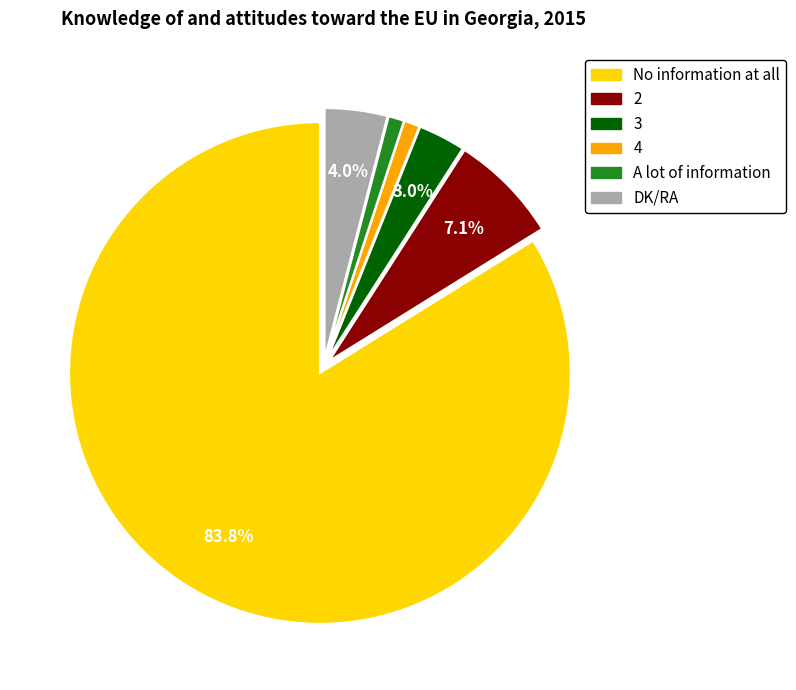

What is the largest slice in the pie chart?

No information at all